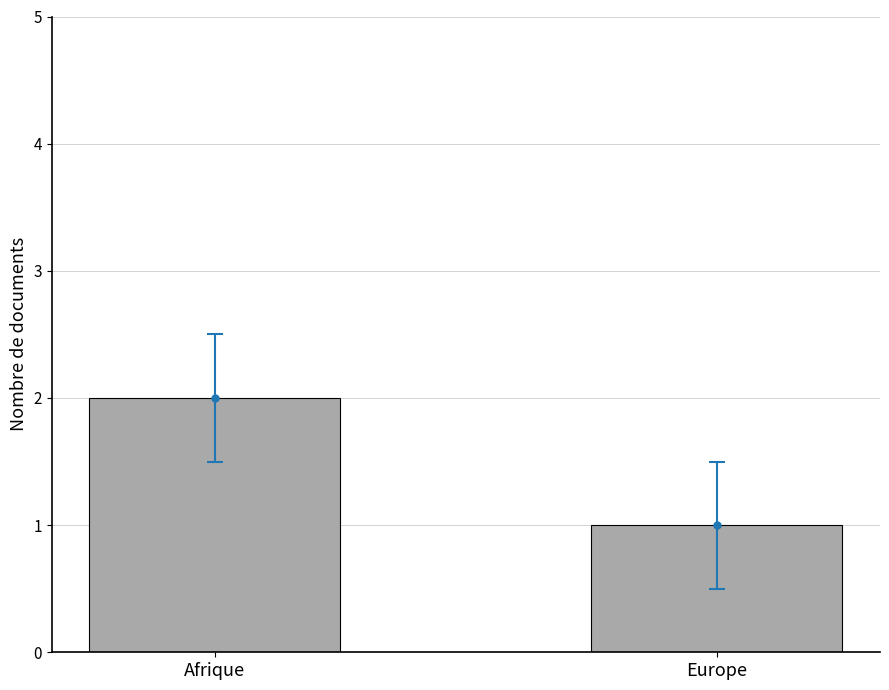

The chart shows a value of 1 at Europe. True or false?

True